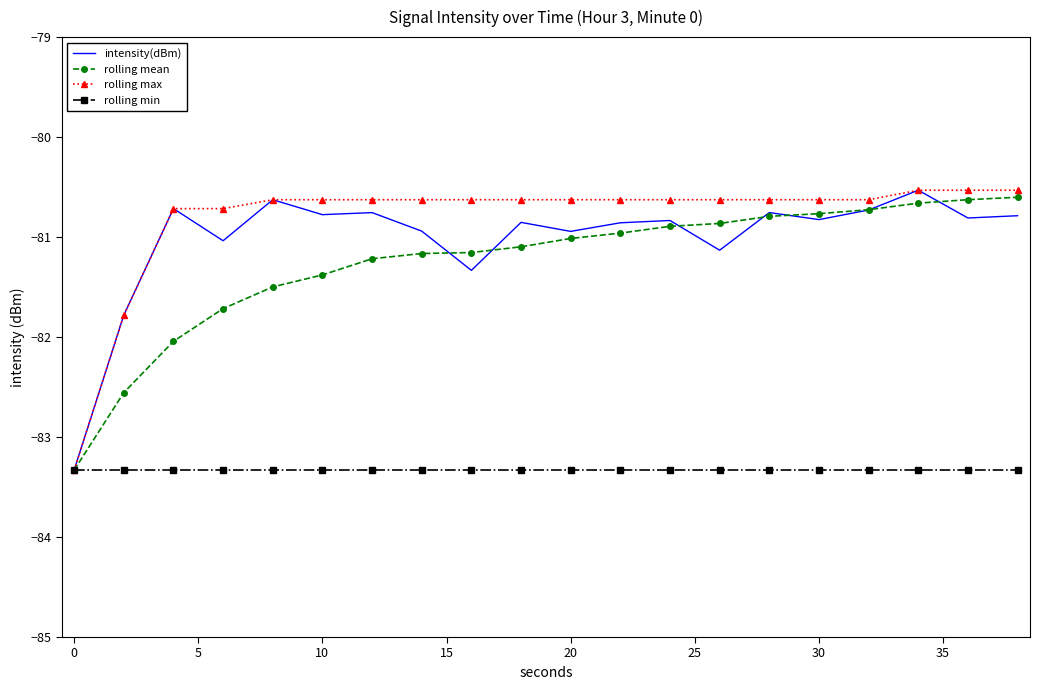

What is the value of the rolling mean point at the 18th from the left?

-80.7